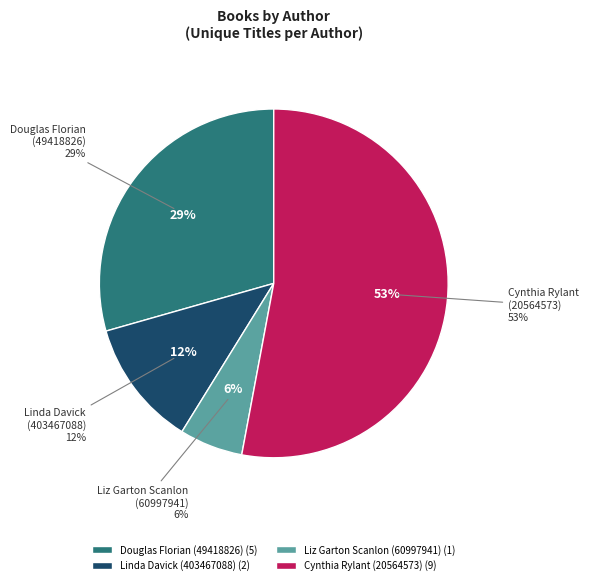

Combined, do Douglas Florian (49418826) and Liz Garton Scanlon (60997941) account for over 50%?

No